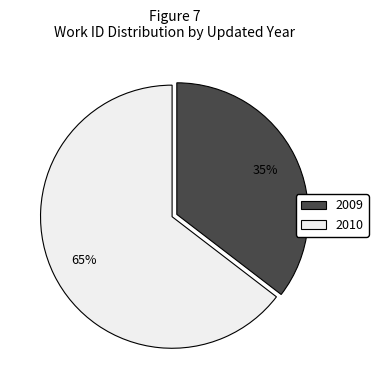

Which slice is the largest?

2010